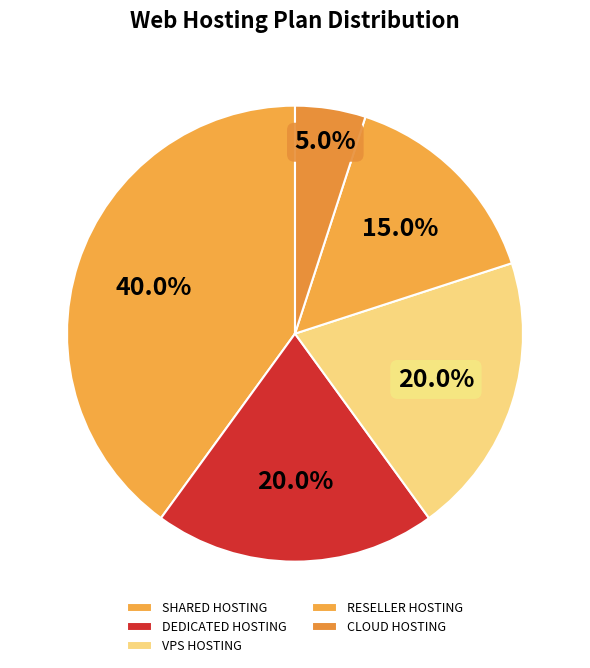

What percentage is NOT represented by VPS HOSTING?

80.0%